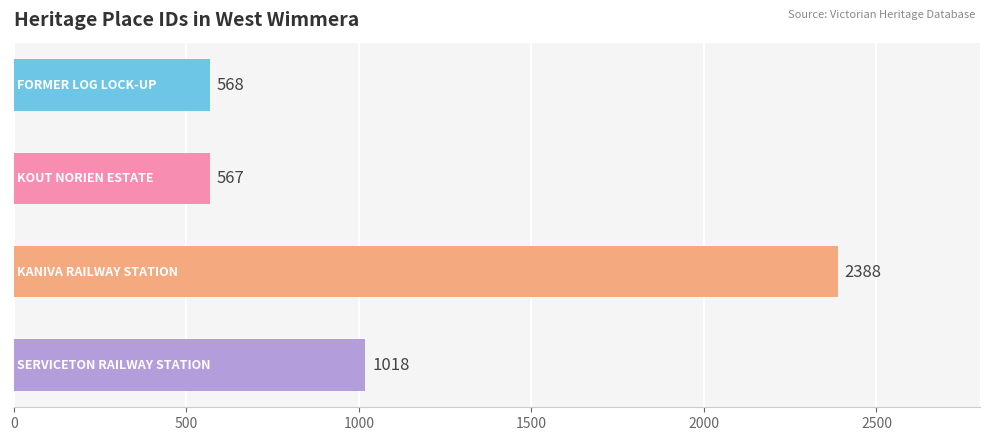

What is the difference between the maximum and second lowest values?

1820